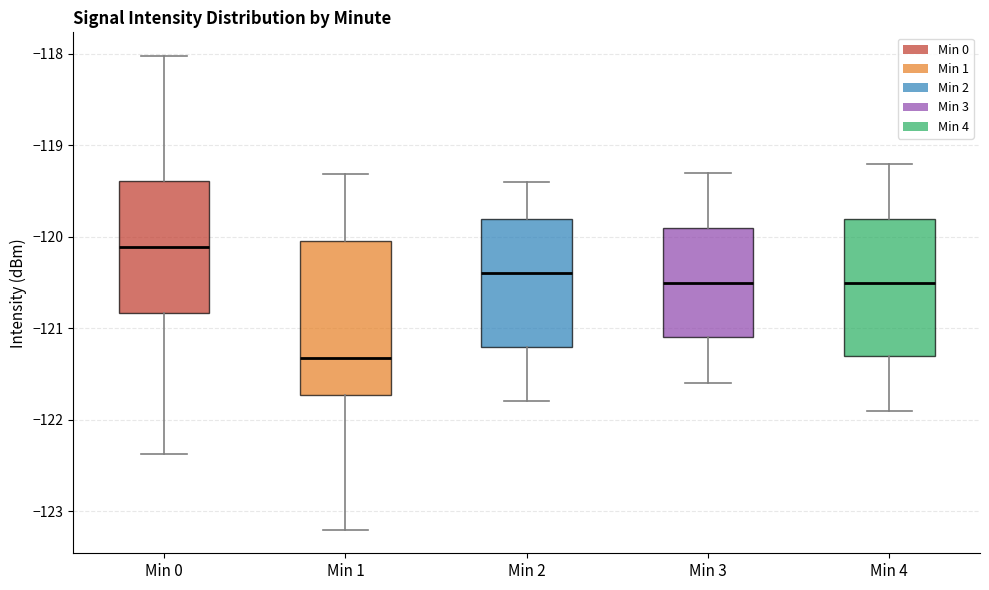

Reading left to right, read every box against the y-axis: the position of its median line, the range the box covers, and the ends of its whiskers. The values are not printed on the chart, so give them approximately, as read against the axis.

Min 0: median -120.1, box -120.8 to -119.4, whiskers -122.4 to -118.0
Min 1: median -121.3, box -121.7 to -120.0, whiskers -123.2 to -119.3
Min 2: median -120.4, box -121.2 to -119.8, whiskers -121.8 to -119.4
Min 3: median -120.5, box -121.1 to -119.9, whiskers -121.6 to -119.3
Min 4: median -120.5, box -121.3 to -119.8, whiskers -121.9 to -119.2